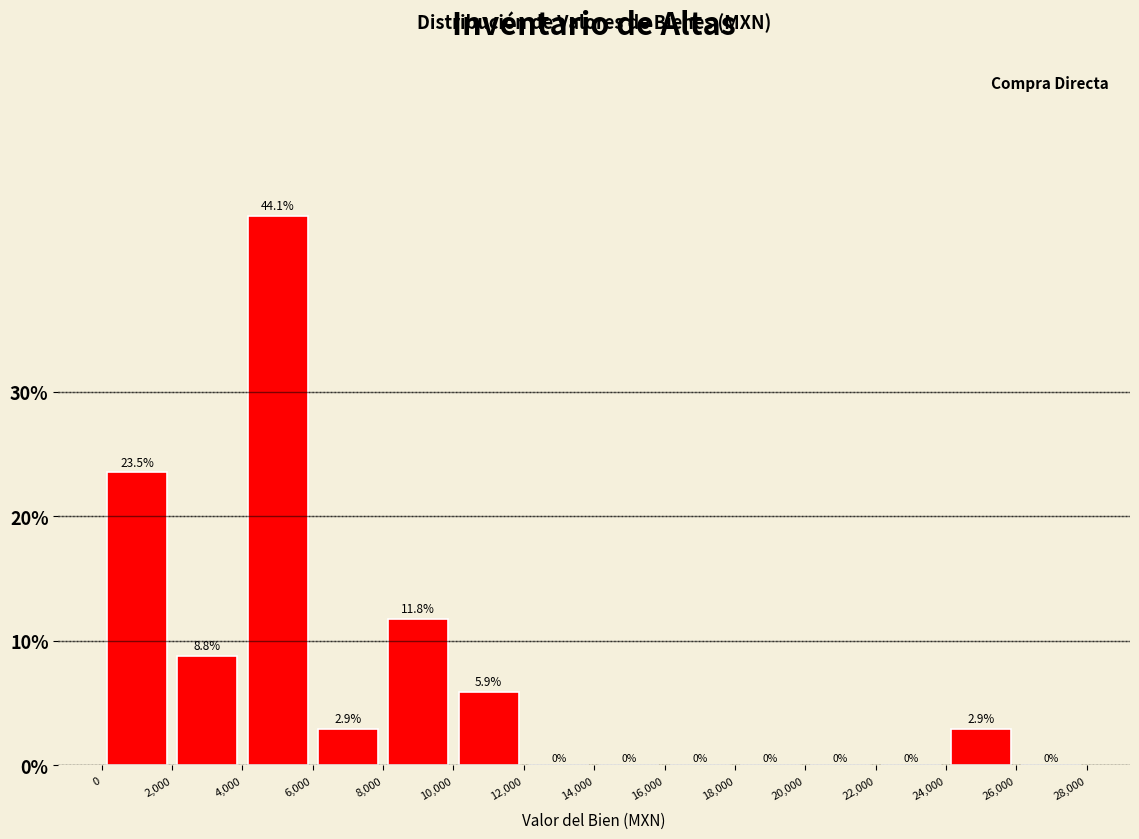

Over which range of the x-axis is the bar tallest?

4,000 to 6,000